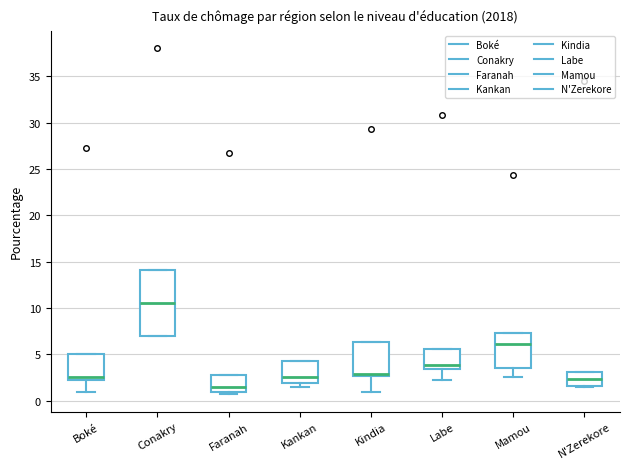

Which box is the tallest, from its lower edge to its upper edge?

Conakry